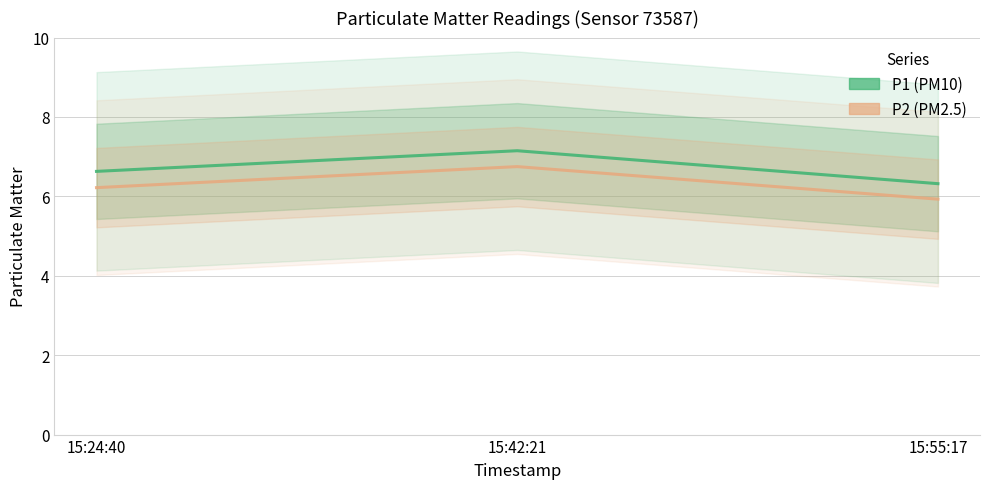

Reading right to left, what are all the values shown in this chart?

P1: 15:55:17=6.3	15:42:21=7.2	15:24:40=6.6
P2: 15:55:17=5.9	15:42:21=6.8	15:24:40=6.2